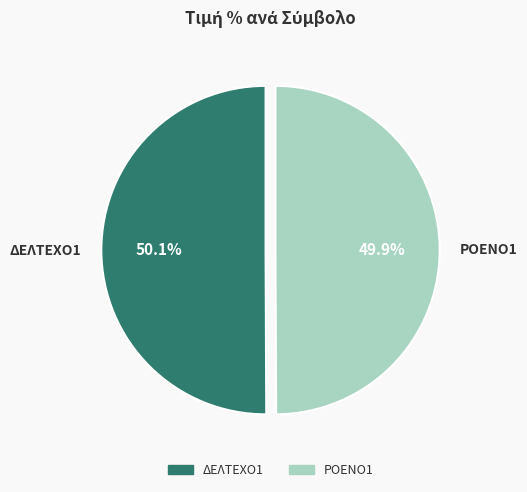

Do ΔΕΛΤΕΧΟ1 and ΡΟΕΝΟ1 together represent more than half of the pie?

Yes